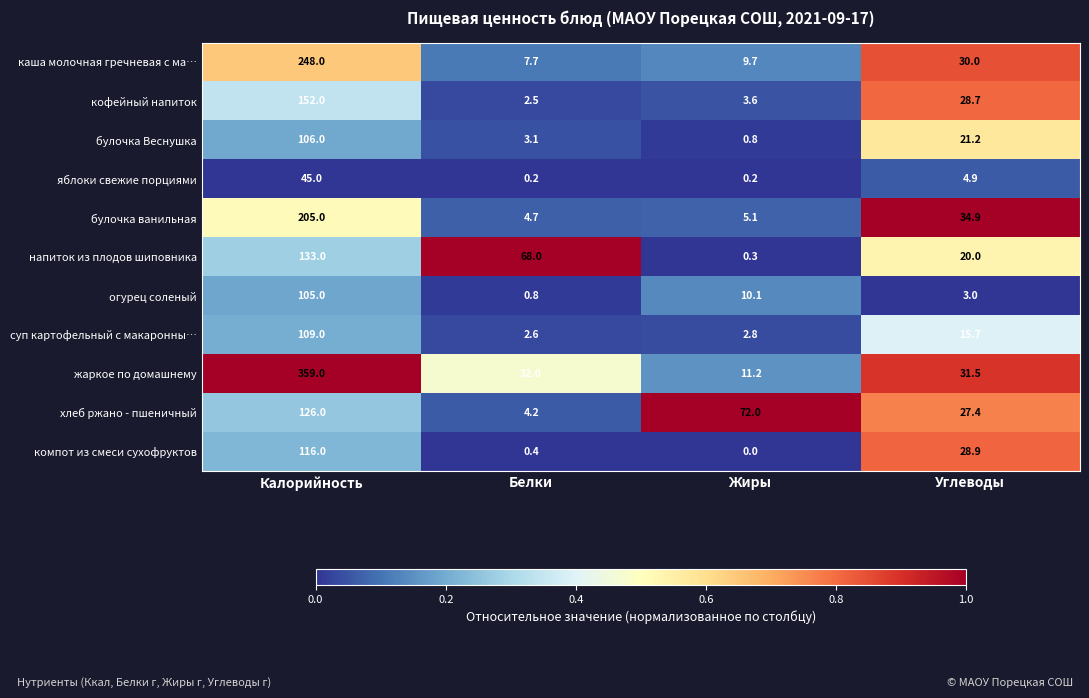

List the labels in order of каша молочная гречневая с ма… value, largest first.

Калорийность, Углеводы, Жиры, Белки